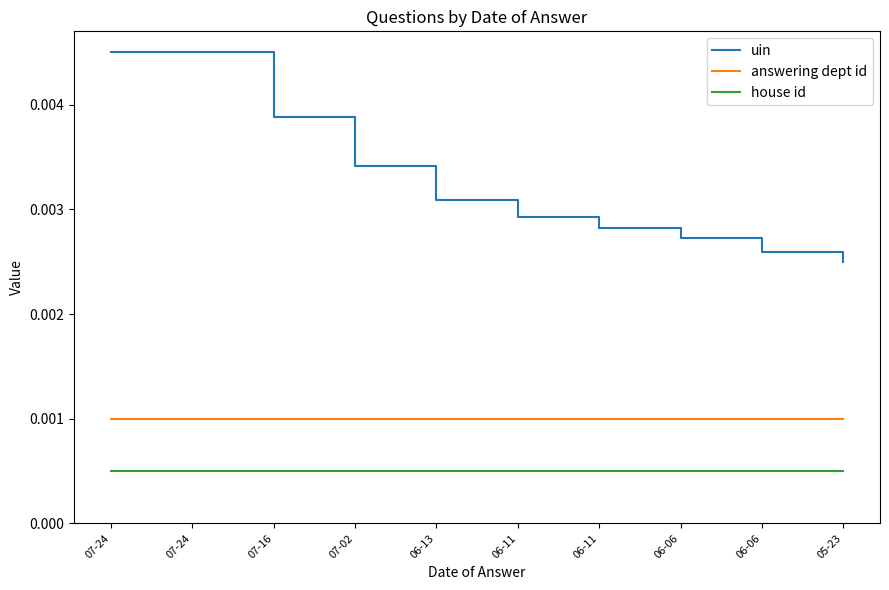

At 07-24, list the series in order from smallest to largest.

house id, answering dept id, uin